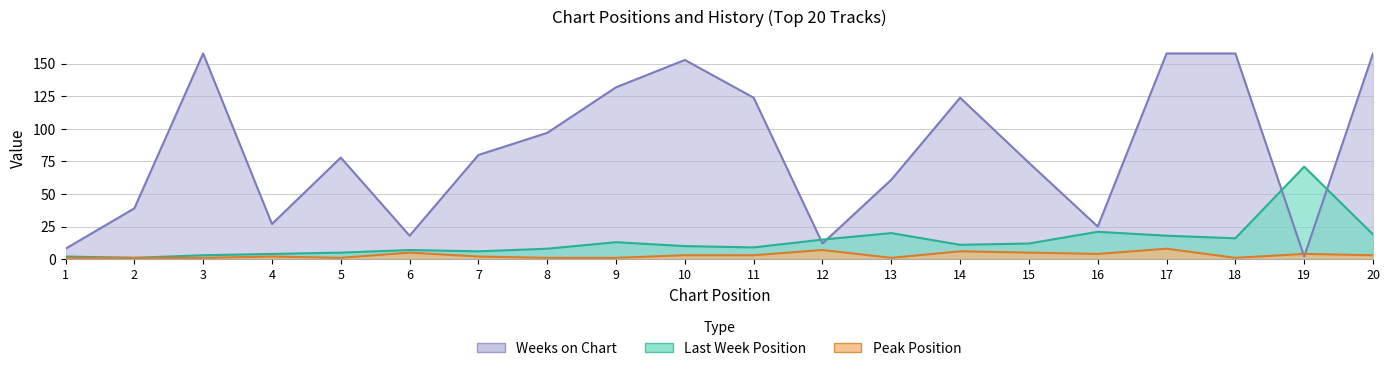

List the labels in order of Last Week value, smallest first.

2, 1, 3, 4, 5, 7, 6, 8, 11, 10, 14, 15, 9, 12, 18, 17, 20, 13, 16, 19